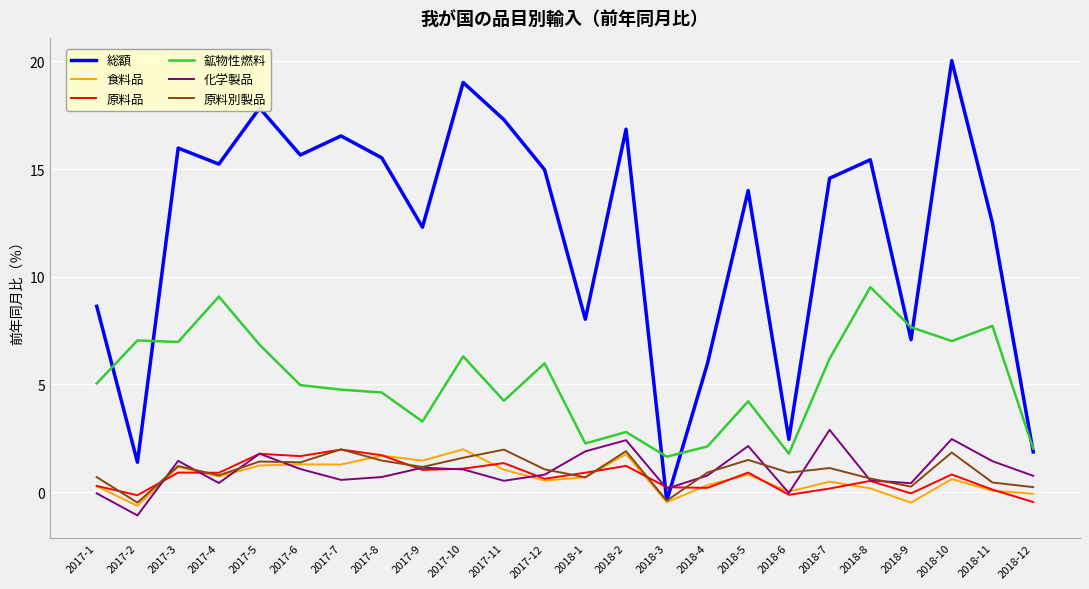

What is the difference between the highest and lowest values at 2018-2?

15.6